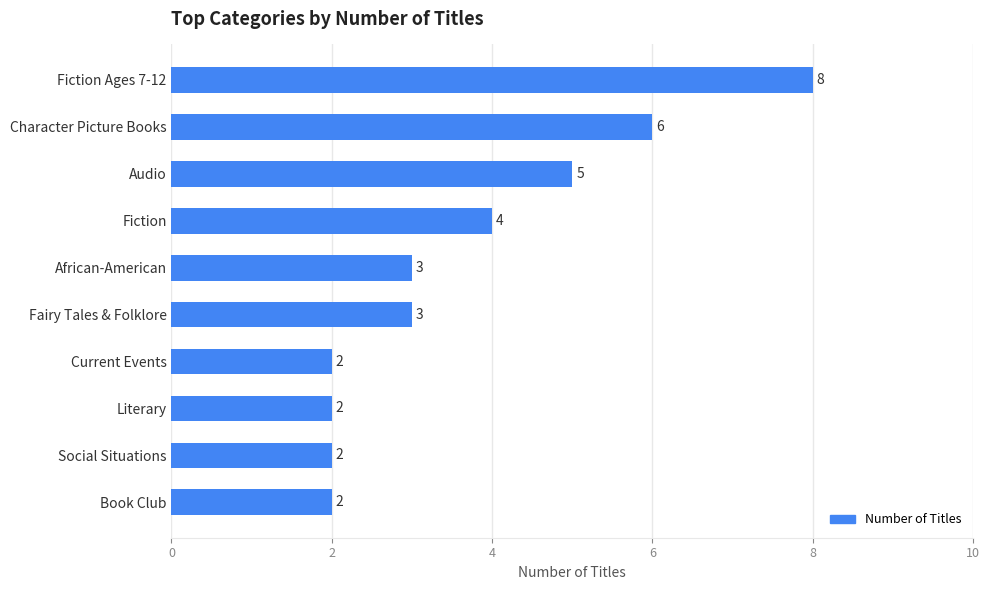

Reading top to bottom, list all the values displayed in this chart.

Fiction Ages 7-12=8	Character Picture Books=6	Audio=5	Fiction=4	African-American=3	Fairy Tales & Folklore=3	Current Events=2	Literary=2	Social Situations=2	Book Club=2